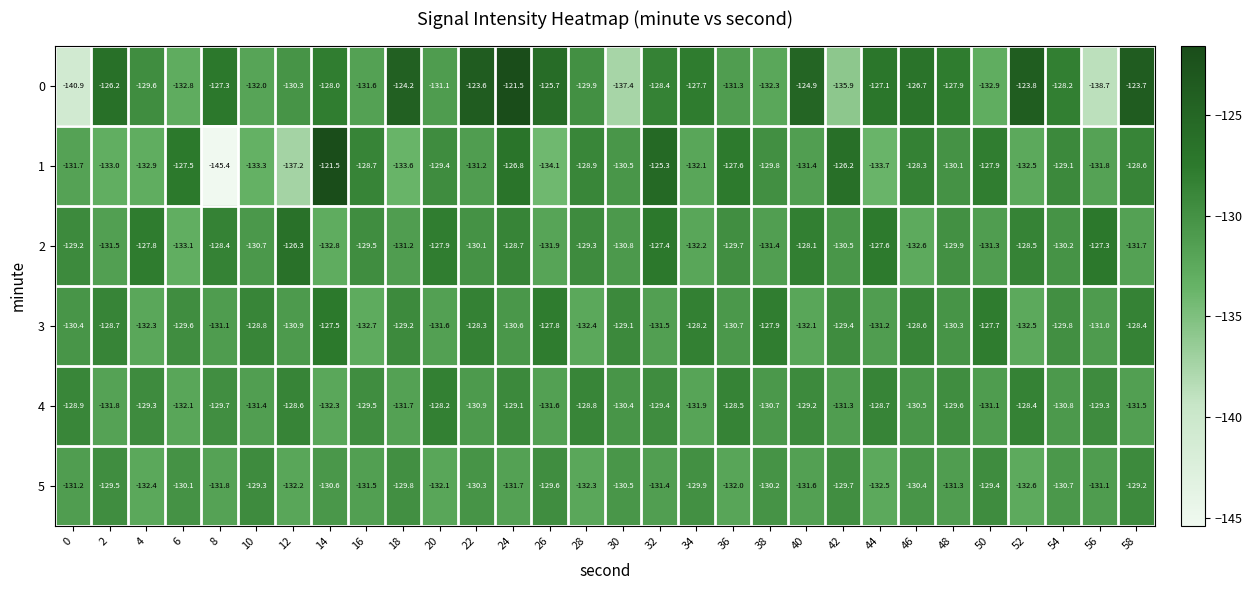

What is the lowest value of the 3 series?

-132.7